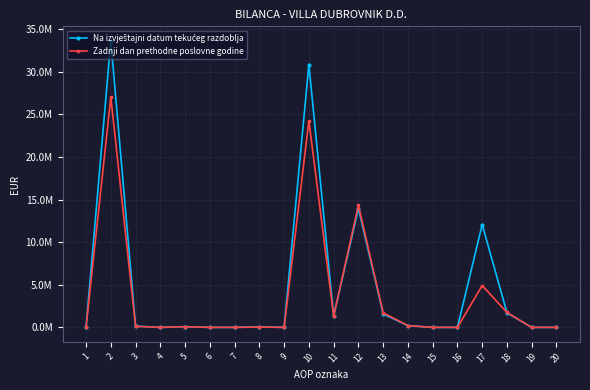

How many interior local valleys does the Na izvještajni datum tekućeg razdoblja series have?

3